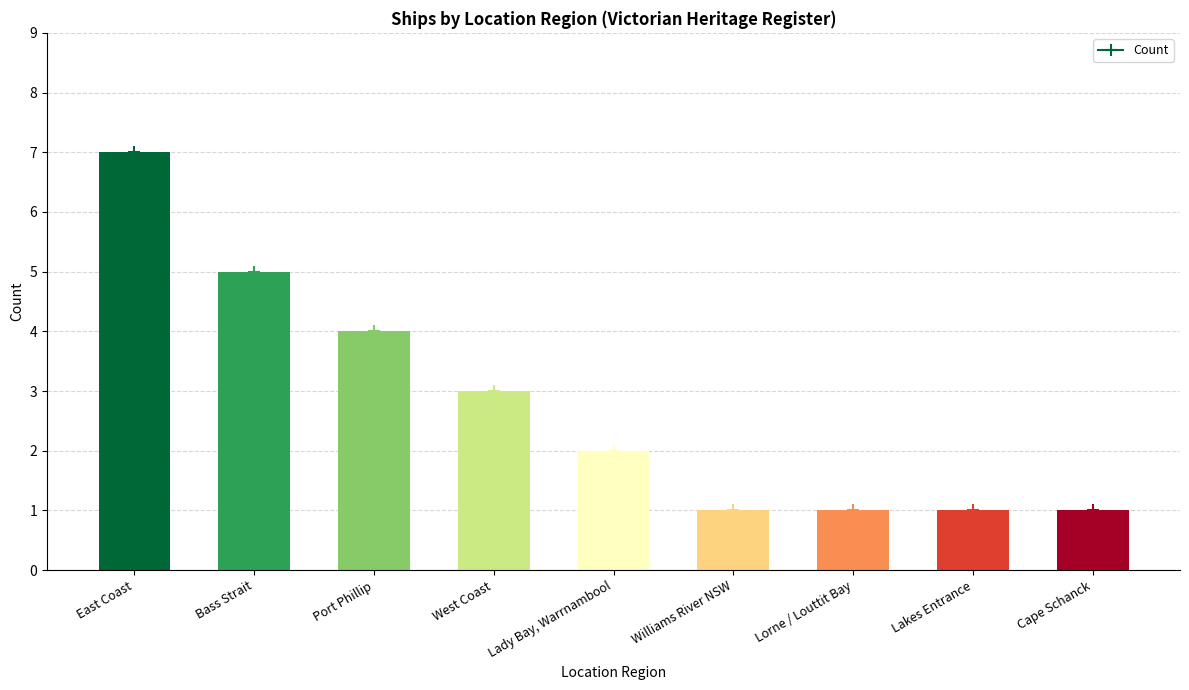

At which label does the data first exceed 2?

East Coast